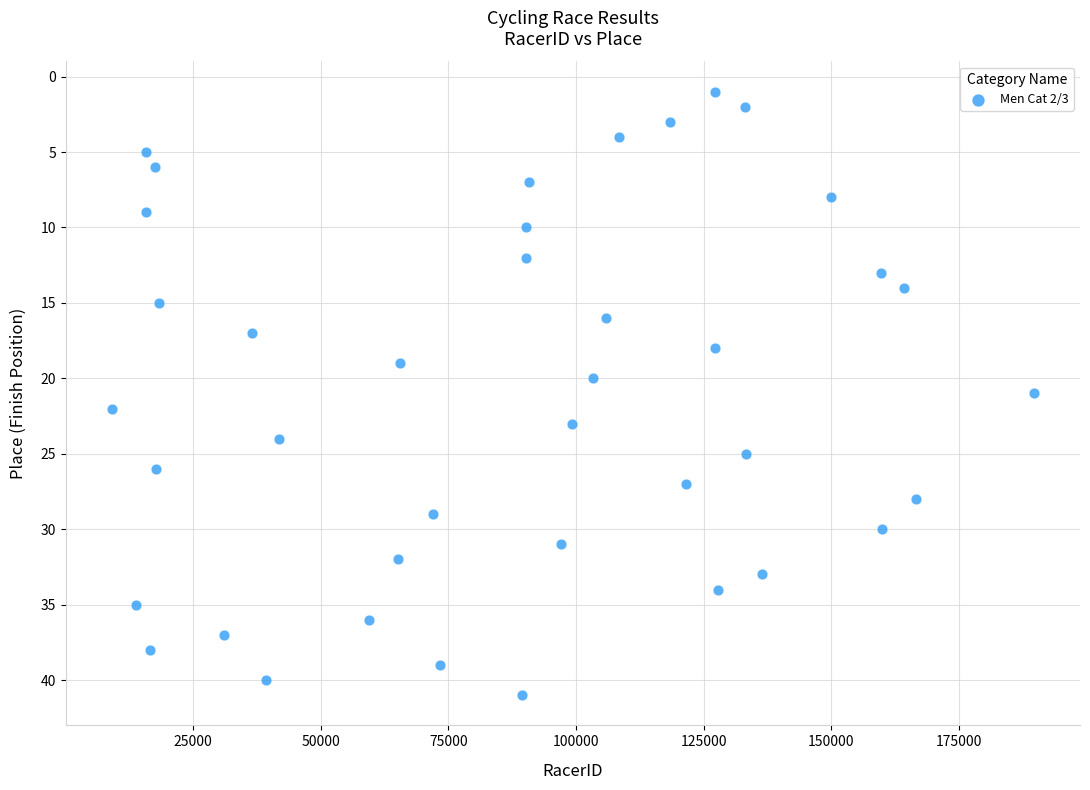

What is the range of X values (max minus min)?

180621